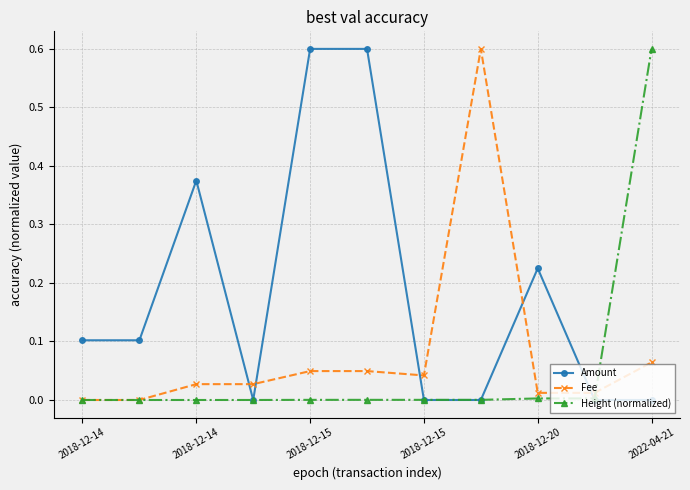

List the series in order of their overall mean, highest first.

Amount, Fee, Height (normalized)